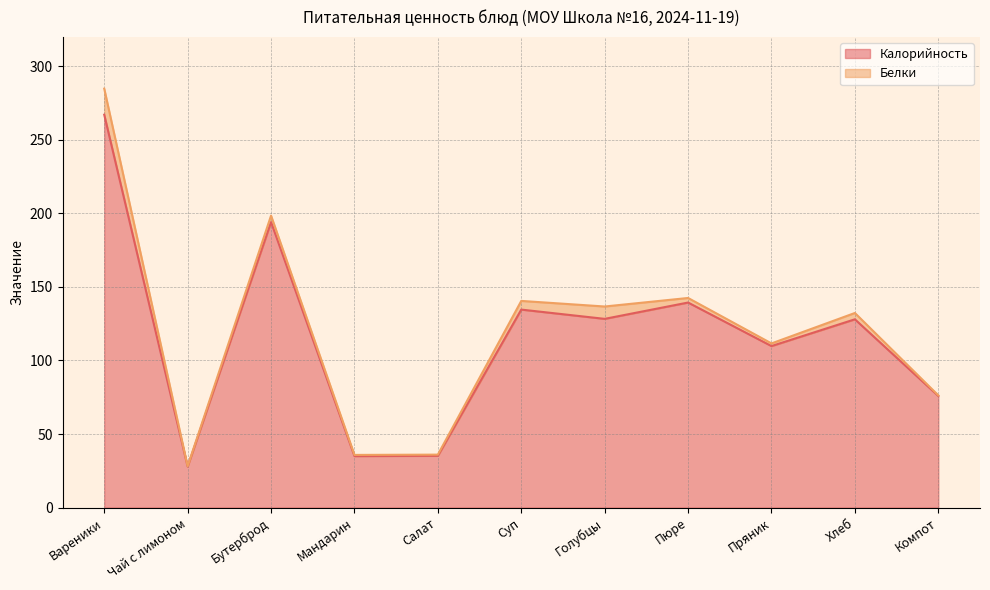

Rank the categories by value from highest to lowest.

Вареники, Бутерброд, Пюре, Суп, Голубцы, Хлеб, Пряник, Компот, Салат, Мандарин, Чай с лимоном